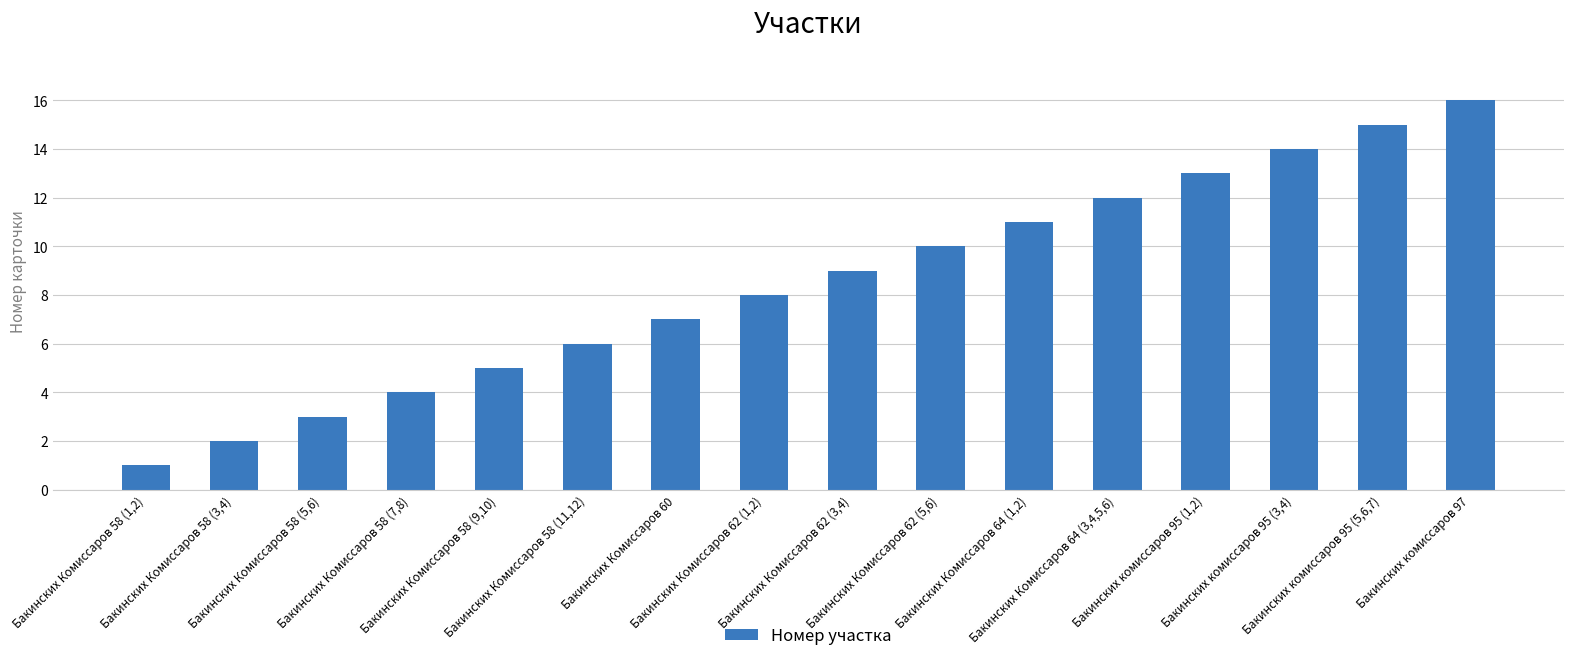

What is the difference between the second highest and minimum values?

14